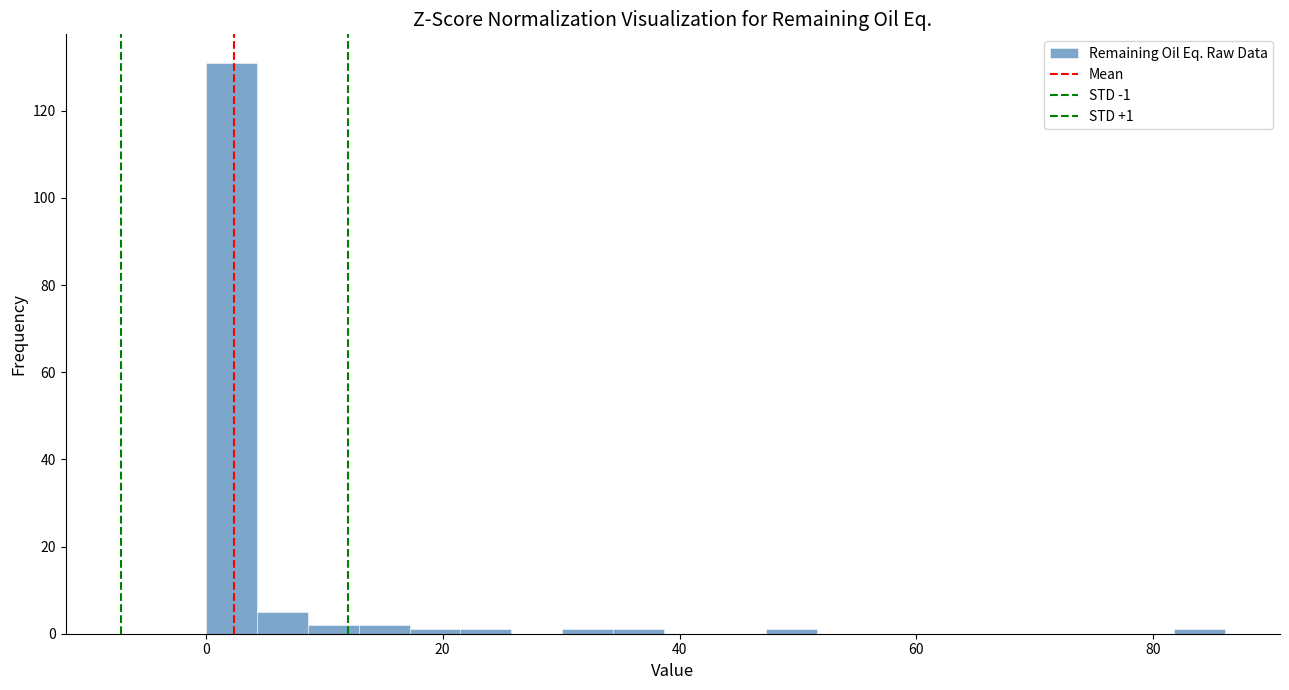

Read against the x-axis, roughly where is the centre of the tallest bar?

2